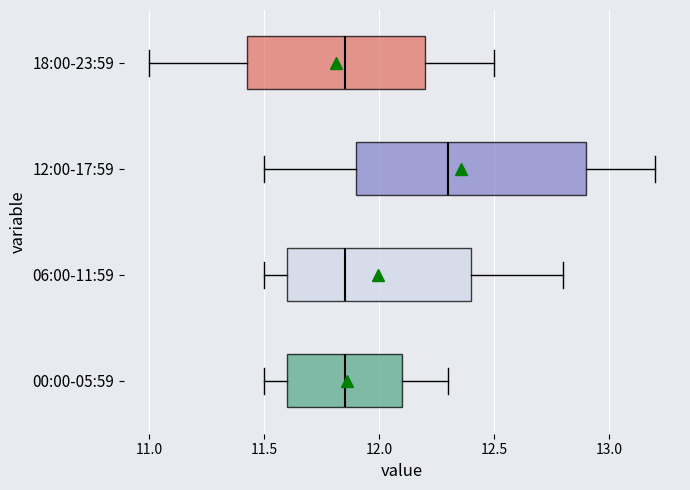

Reading bottom to top, transcribe this box plot: for each box, give where its median line is, the range the box spans, and where its two whiskers end, as read against the x-axis. The values are not printed on the chart, so give them approximately, as read against the axis.

00:00-05:59: median 11.85, box 11.60 to 12.10, whiskers 11.50 to 12.30
06:00-11:59: median 11.85, box 11.60 to 12.40, whiskers 11.50 to 12.80
12:00-17:59: median 12.30, box 11.90 to 12.90, whiskers 11.50 to 13.20
18:00-23:59: median 11.85, box 11.45 to 12.20, whiskers 11.00 to 12.50